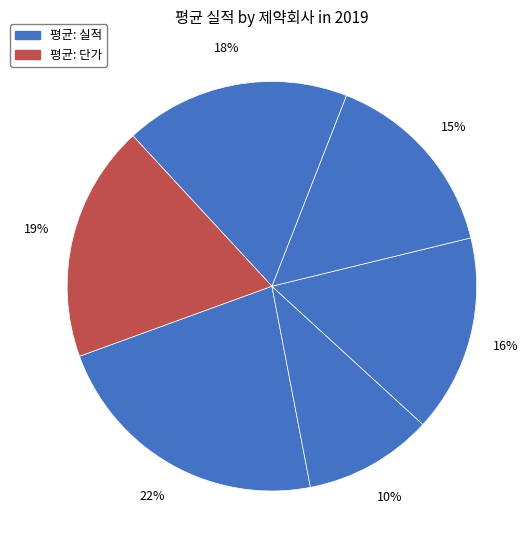

Count the number of slices in the pie.

6